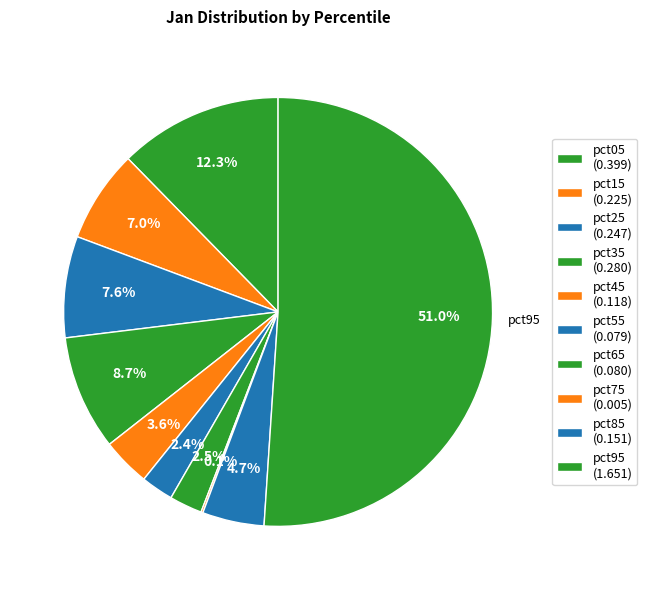

Is pct25 the majority of the pie?

No